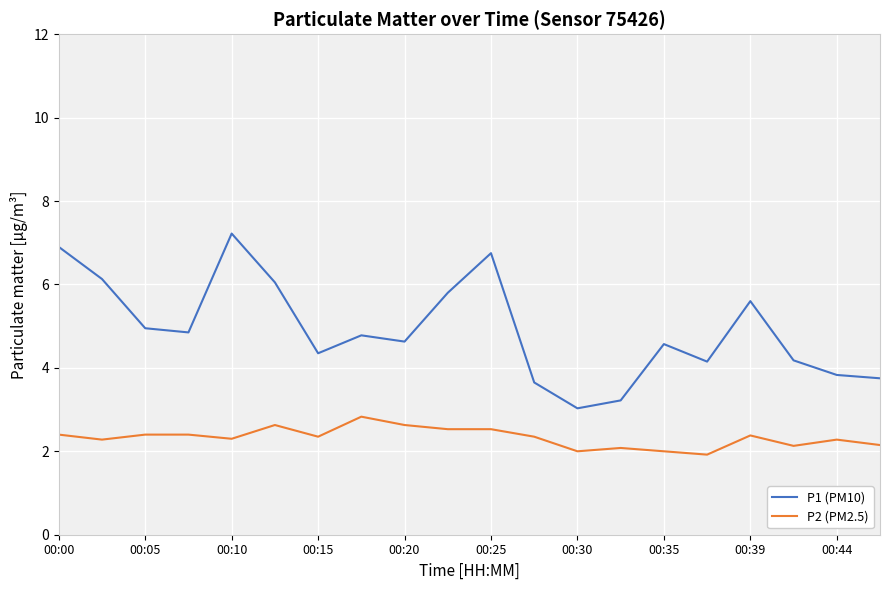

What is the lowest value of the P2 (PM2.5) series?

1.9